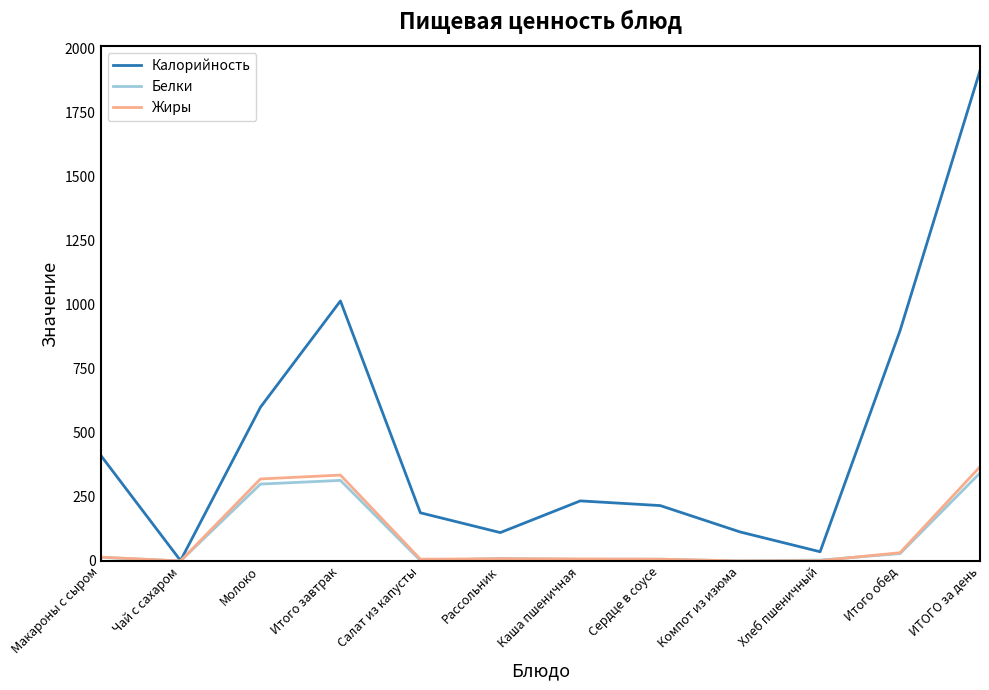

Rank the series by their maximum value, from lowest to highest.

Белки, Жиры, Калорийность